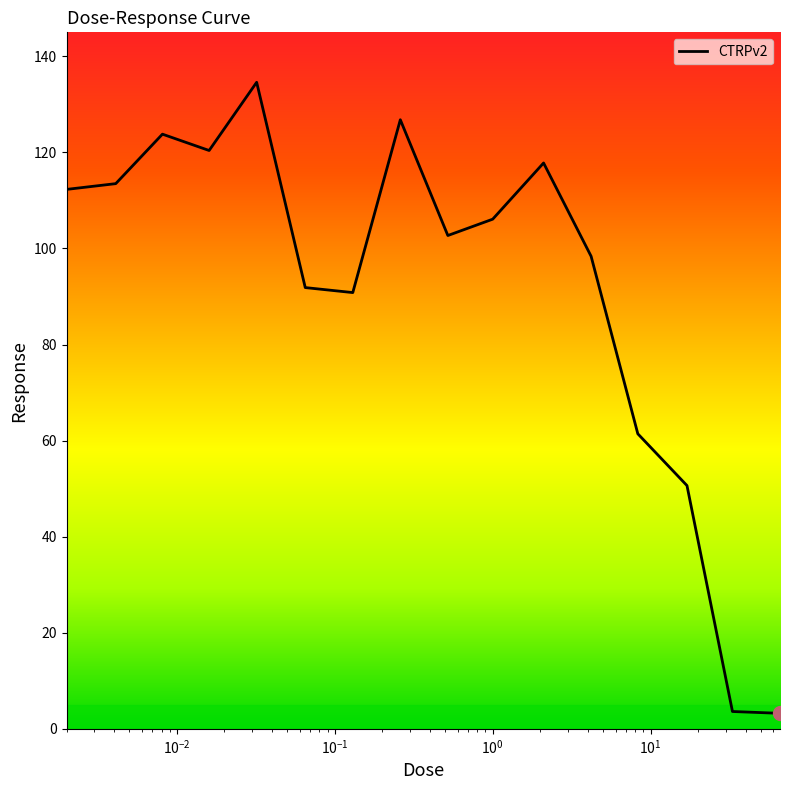

What is the maximum value shown in the chart?

134.6